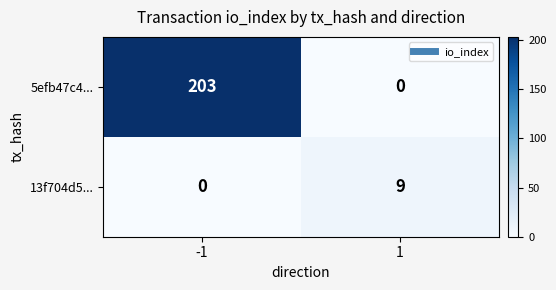

What is the greatest value displayed?

203